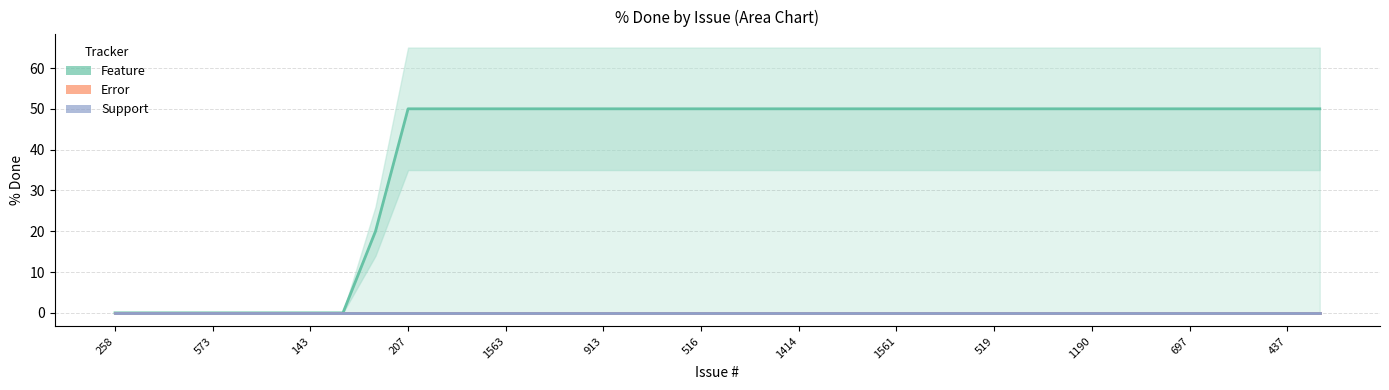

Does the chart display data point markers on the line(s)?

No